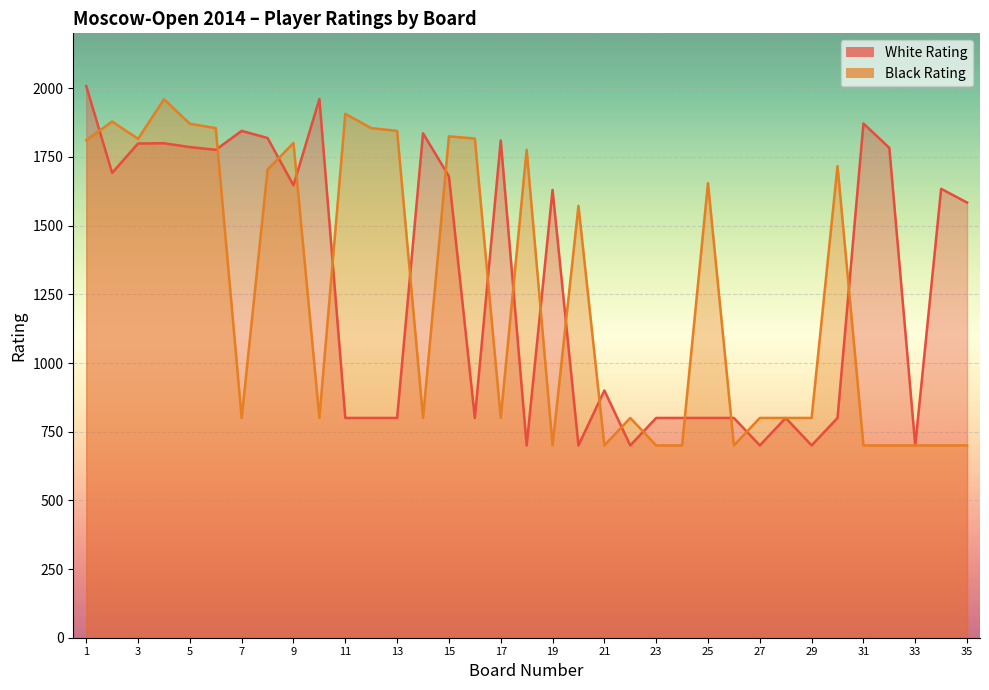

What are all the series names shown in the legend?

White Rating, Black Rating